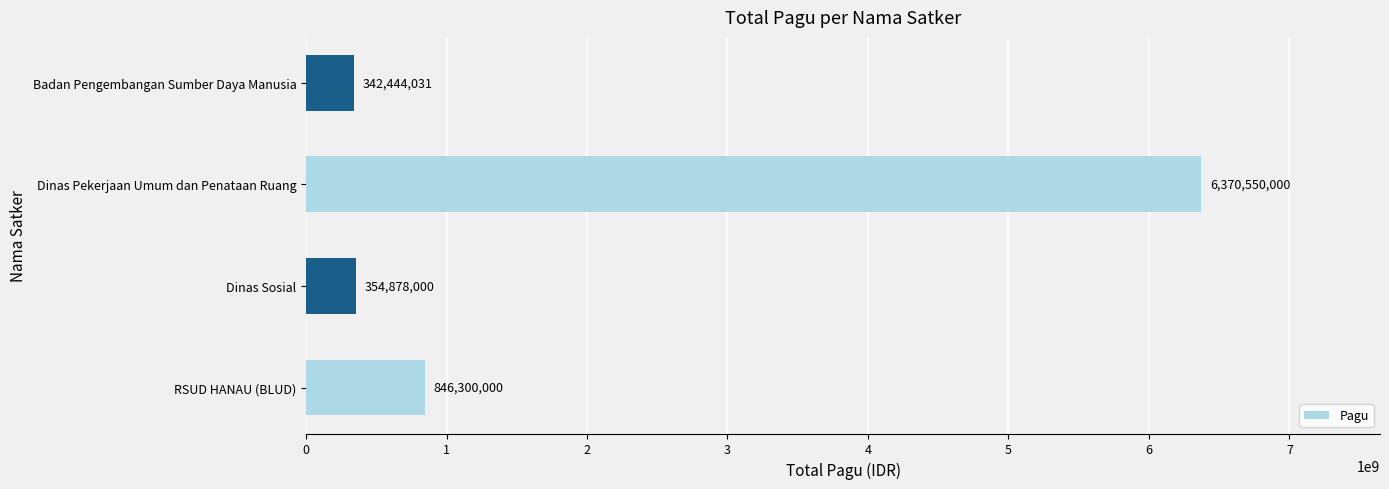

What is the change in value from RSUD HANAU (BLUD) to Badan Pengembangan Sumber Daya Manusia?

-503855969